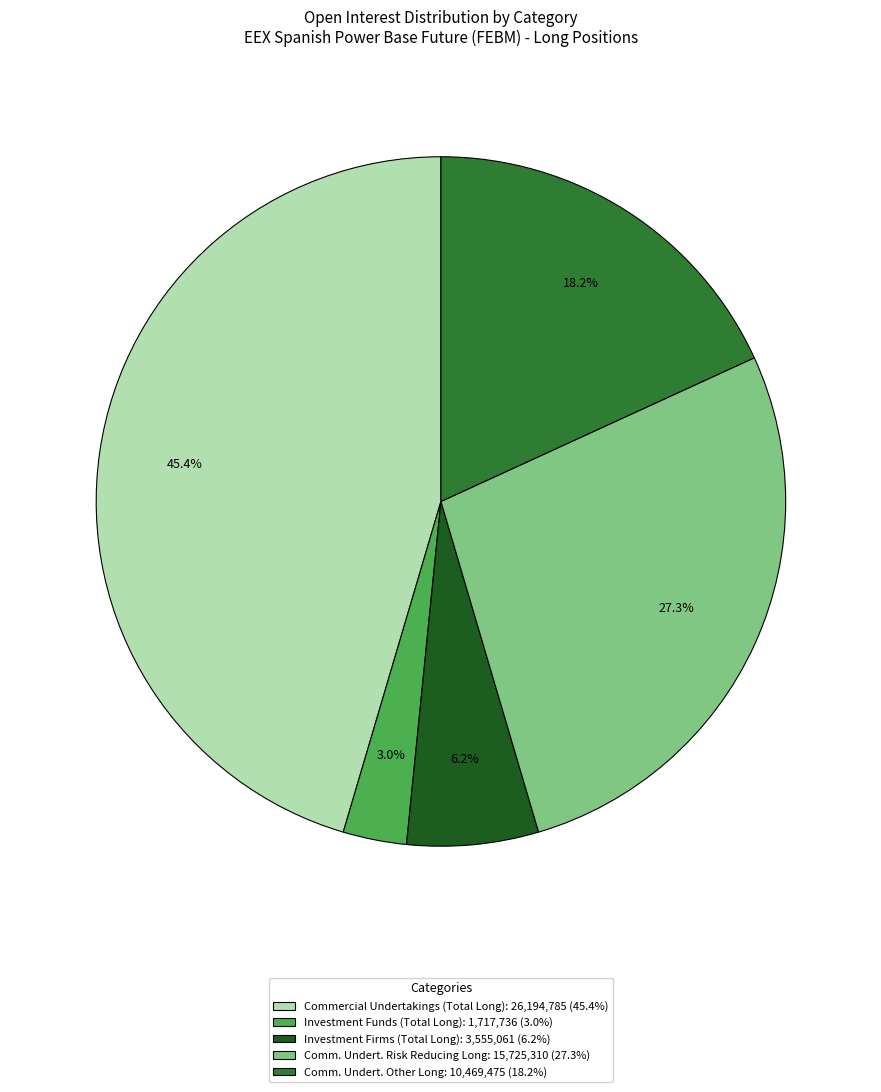

Rank the categories by value from lowest to highest.

Investment Funds (Total Long): 1,717,736 (3.0%), Investment Firms (Total Long): 3,555,061 (6.2%), Comm. Undert. Other Long: 10,469,475 (18.2%), Comm. Undert. Risk Reducing Long: 15,725,310 (27.3%), Commercial Undertakings (Total Long): 26,194,785 (45.4%)